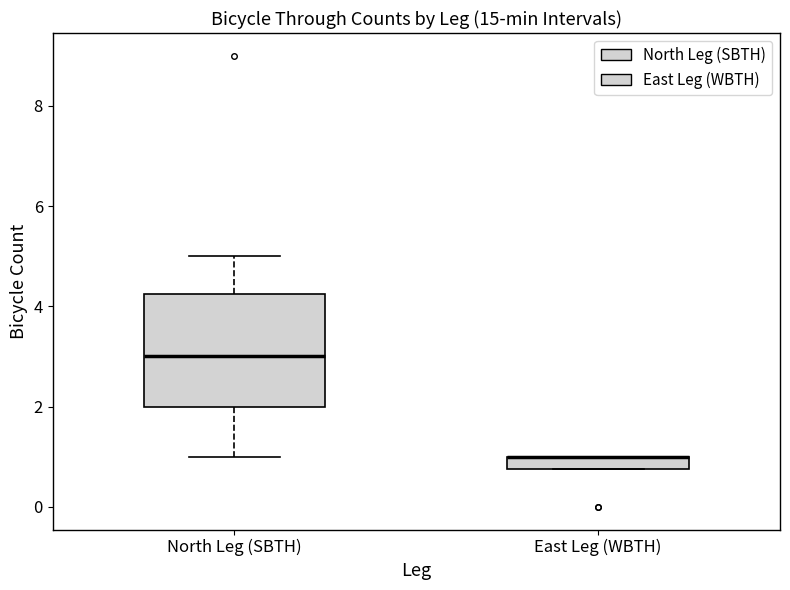

Comparing the boxes themselves (not the whiskers), which one is the tallest?

North Leg (SBTH)